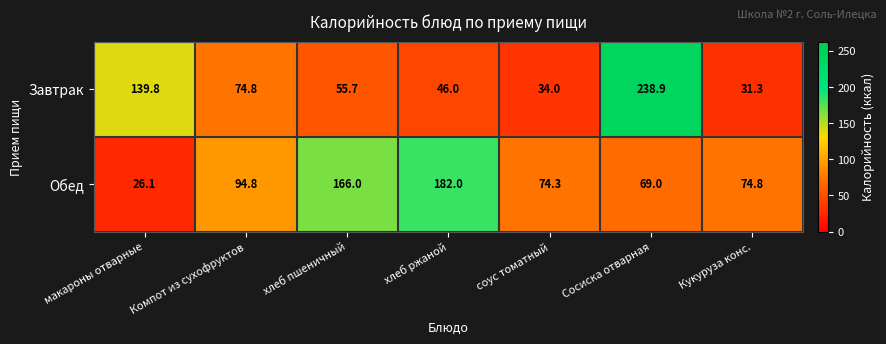

Which category has the highest value in the Завтрак series?

Сосиска отварная